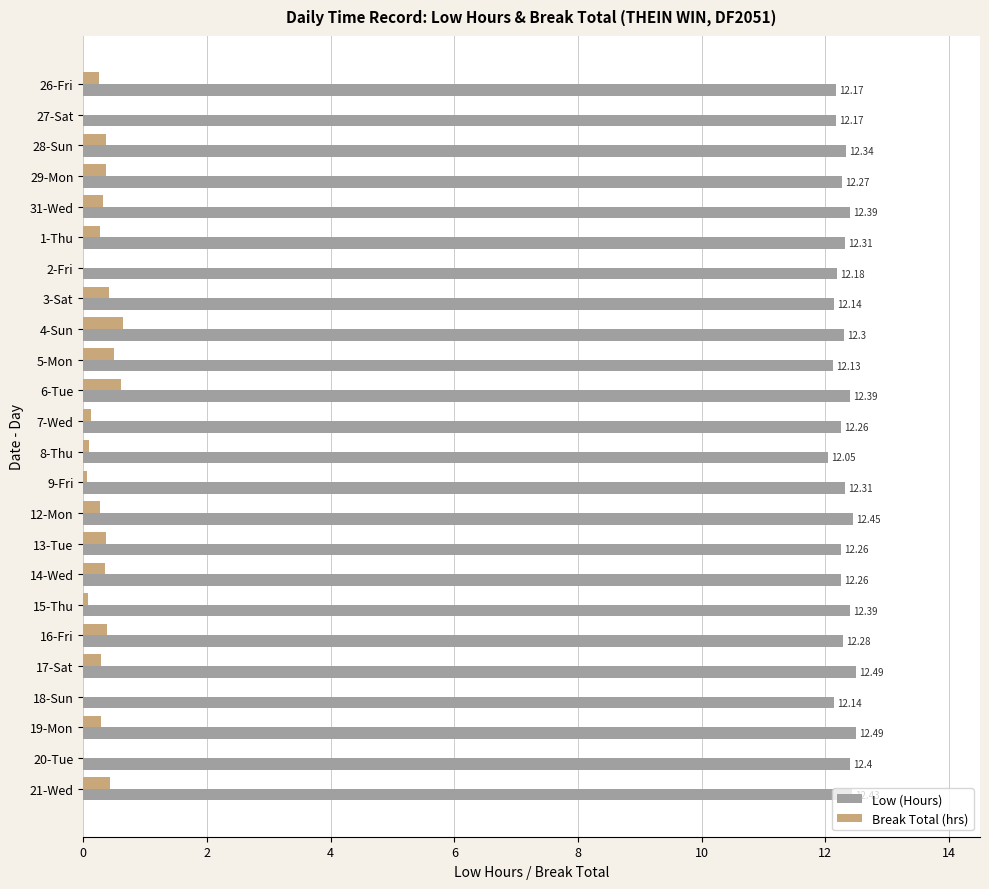

What is the sum of the Low (Hours) values at 26-Fri and 3-Sat?

24.3